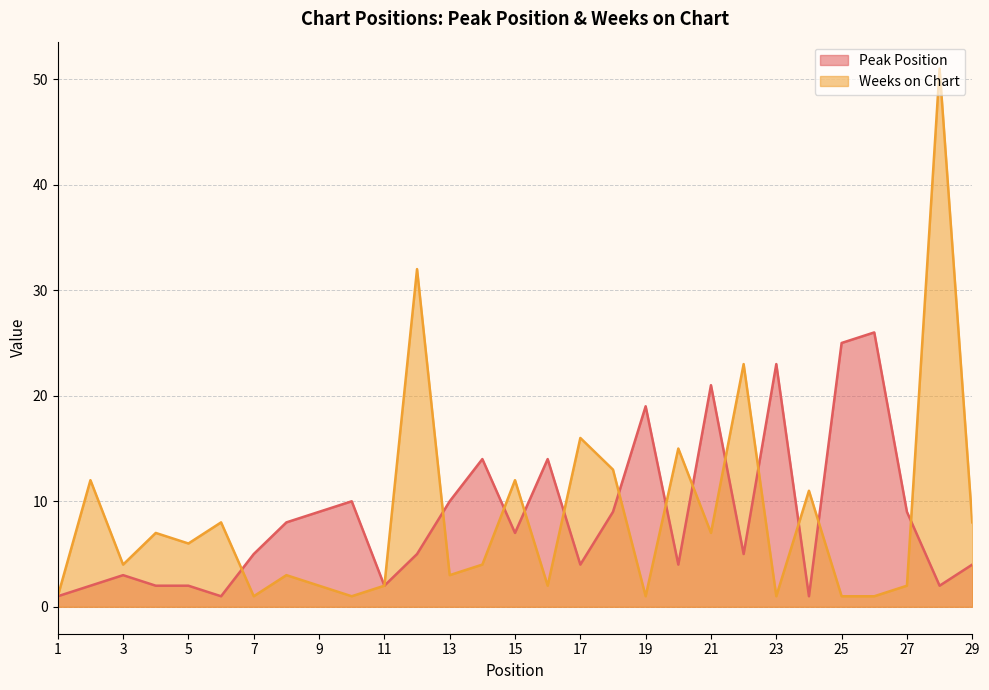

At which label is Peak Position closest to 13?

14